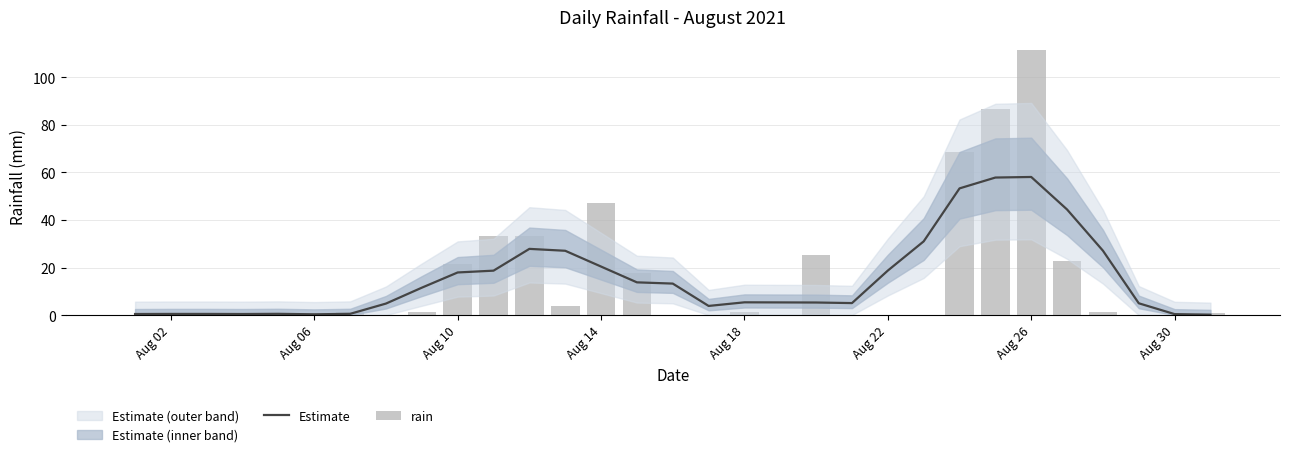

The Estimate series shows 28.1 at Aug 22. True or false?

False